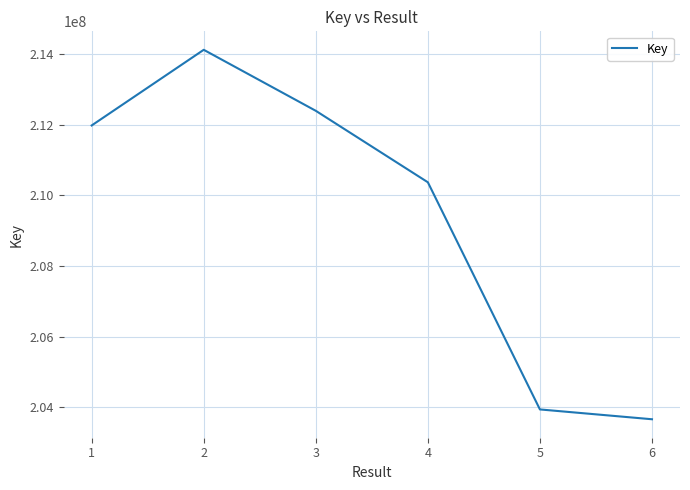

Reading right to left, transcribe all the data shown in this chart.

203664459	203942198	210371269	212393822	214120230	211979158